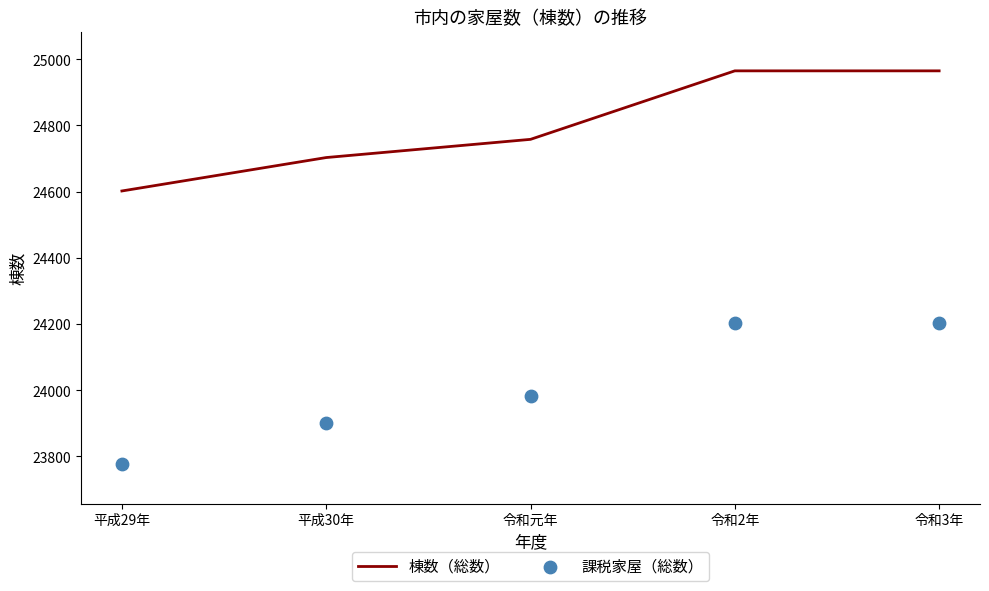

Which series contains the highest Y value?

棟数（総数）